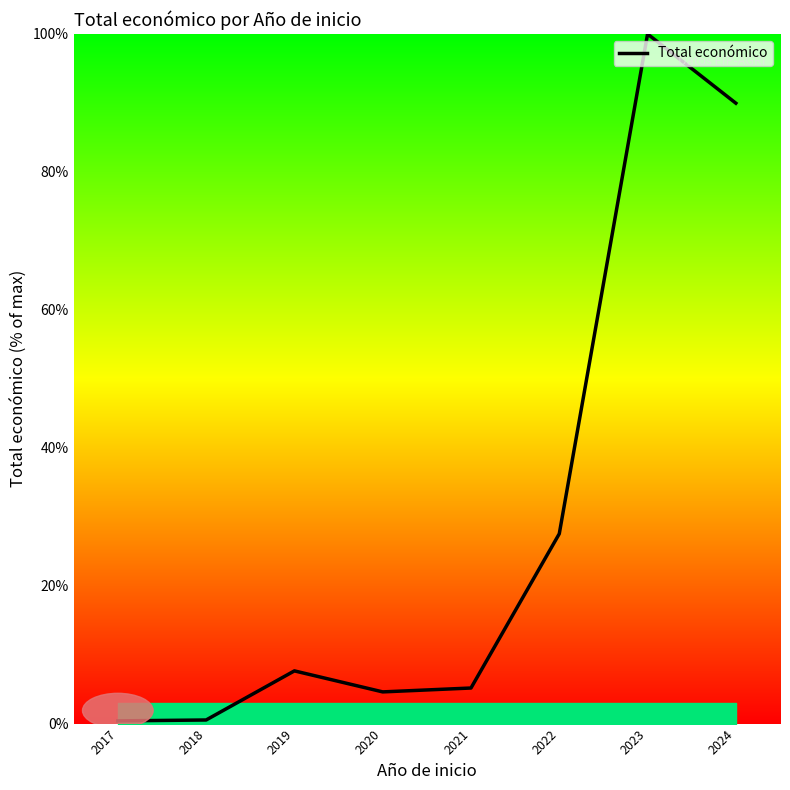

Is it true that the value at 2022 is 38.9?

False